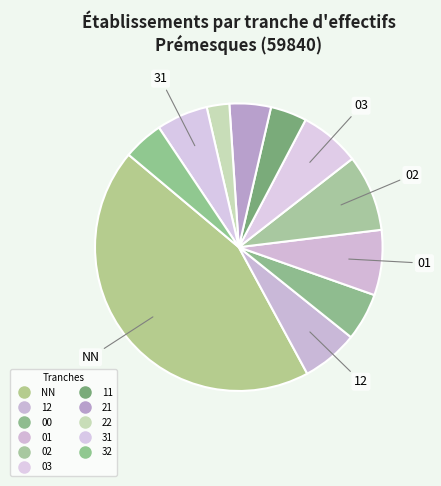

Count the number of slices in the pie.

11